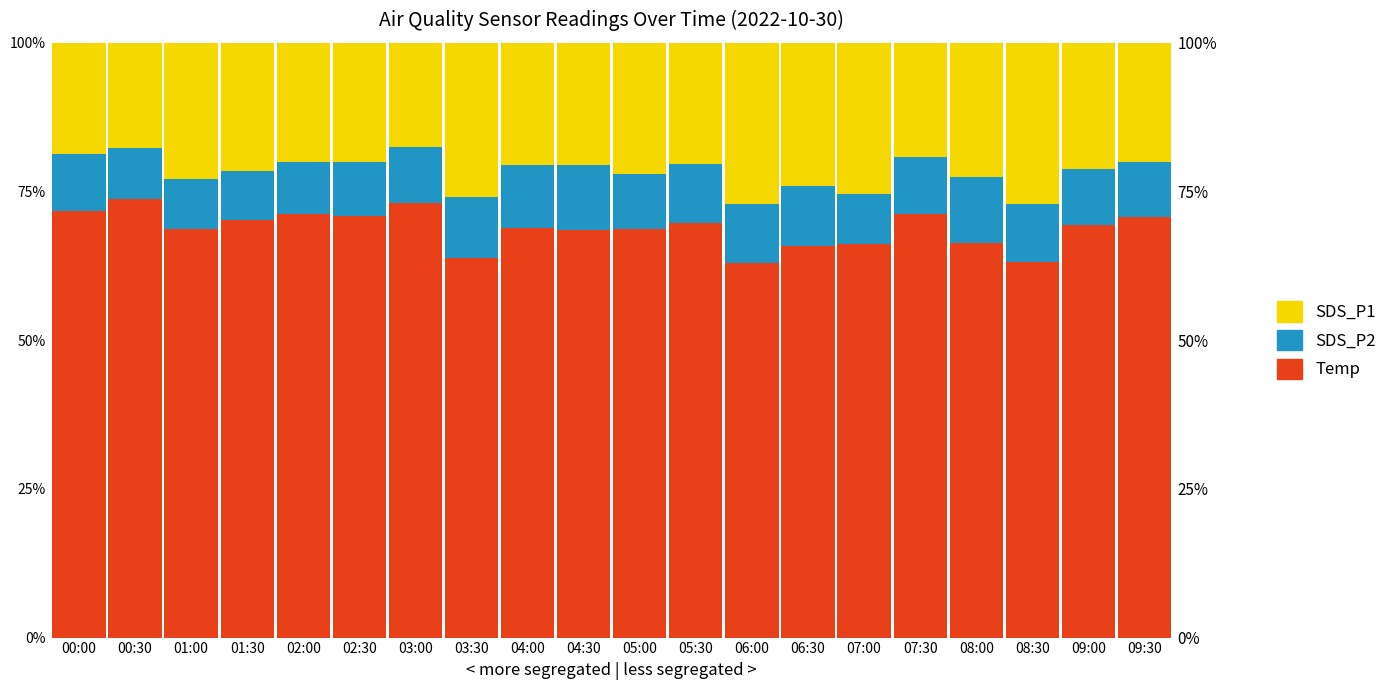

What is the sum of all SDS_P1 values?

434.7